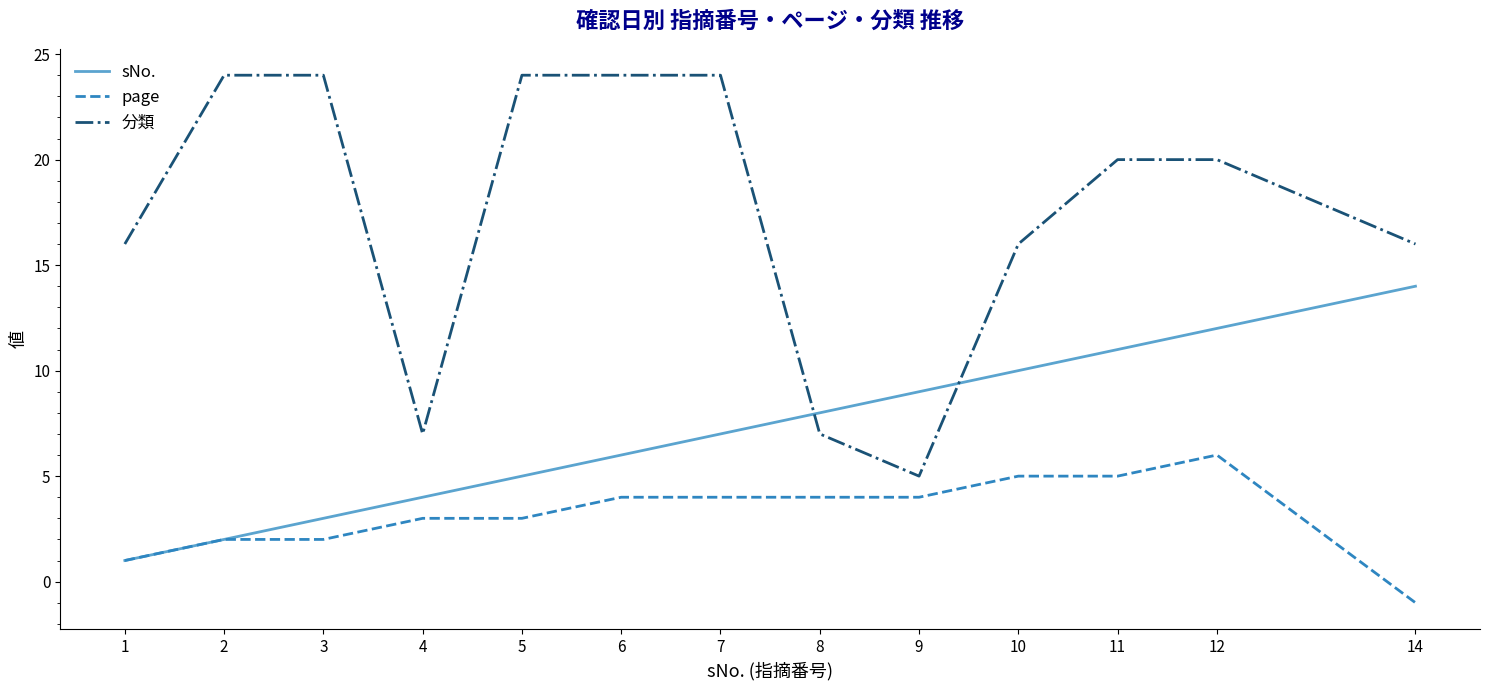

True or false: page has a value of 2 at 2.

True